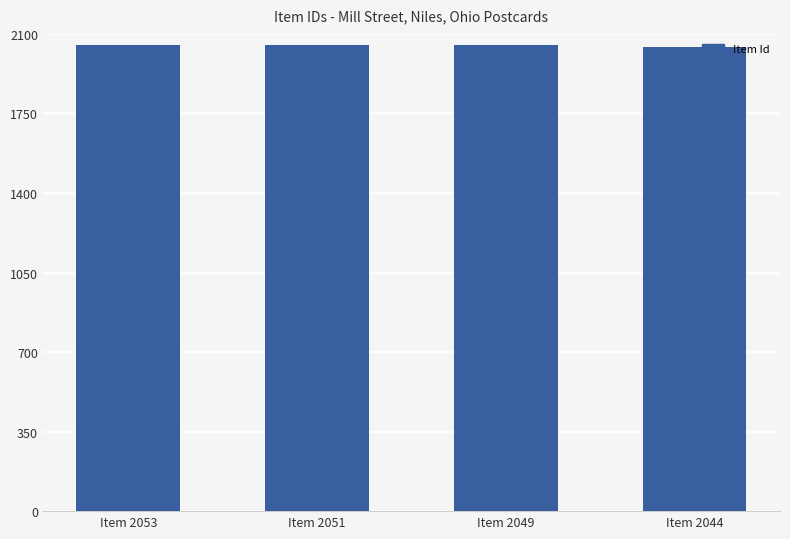

How many values are between 2049 and 2053?

3